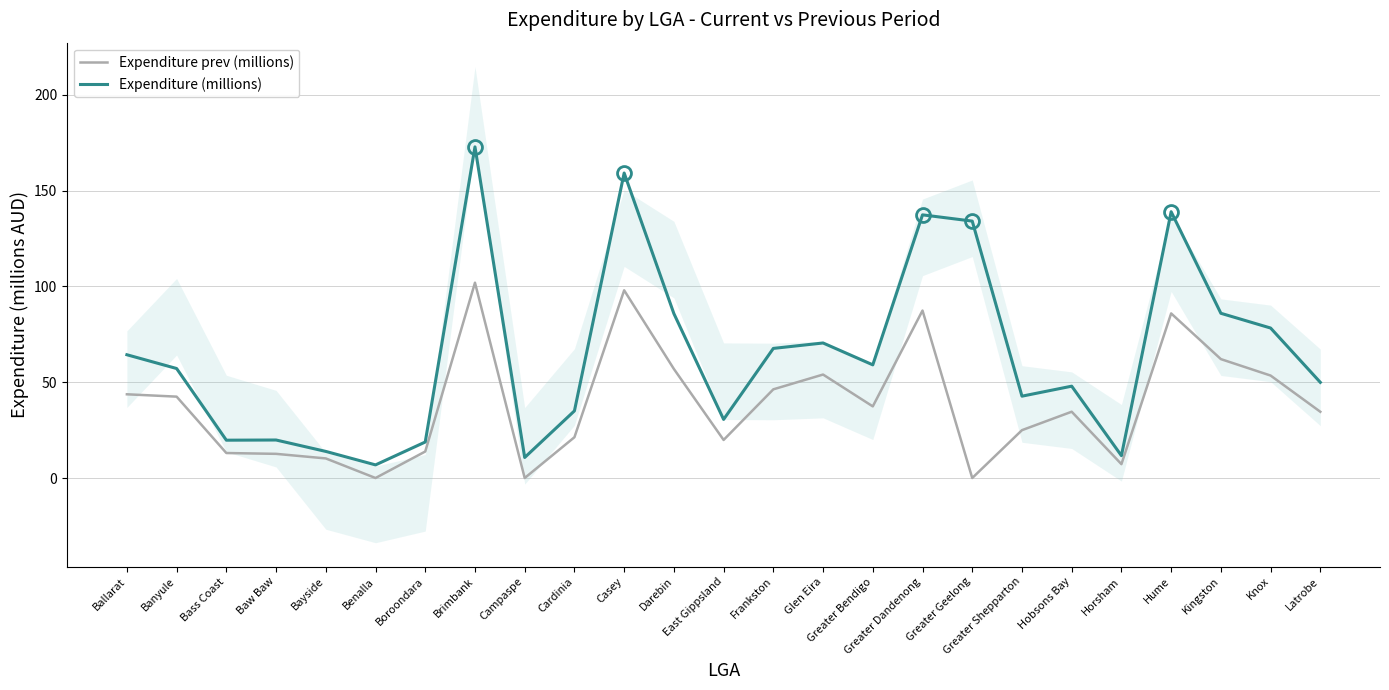

How many interior local valleys does the Expenditure prev (millions) series have?

6